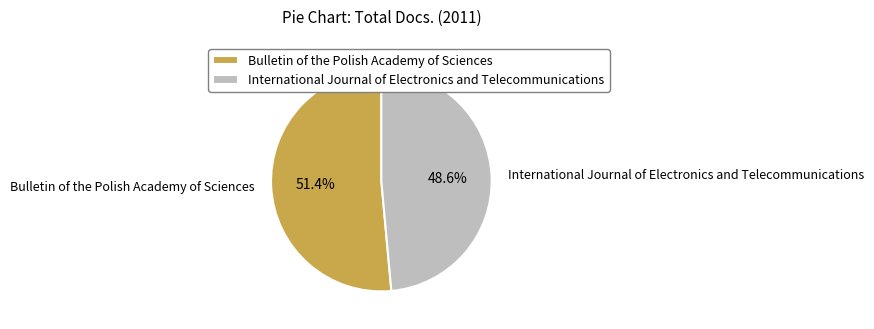

How many slices are in this pie chart?

2